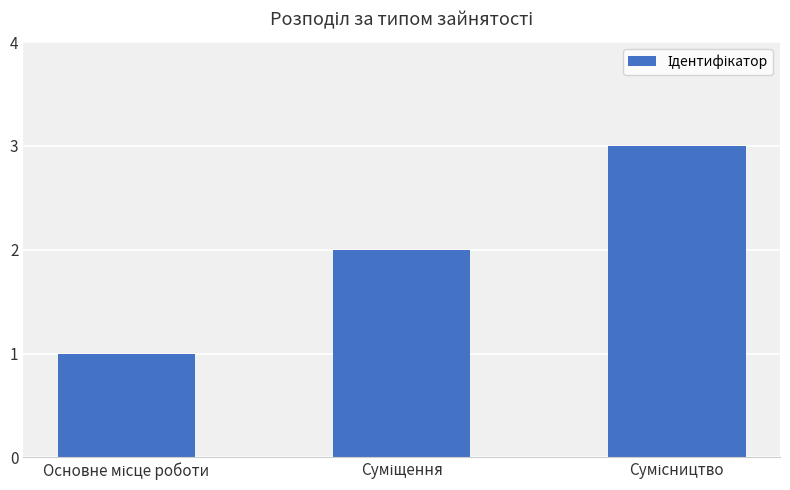

What is the sum of all values?

6